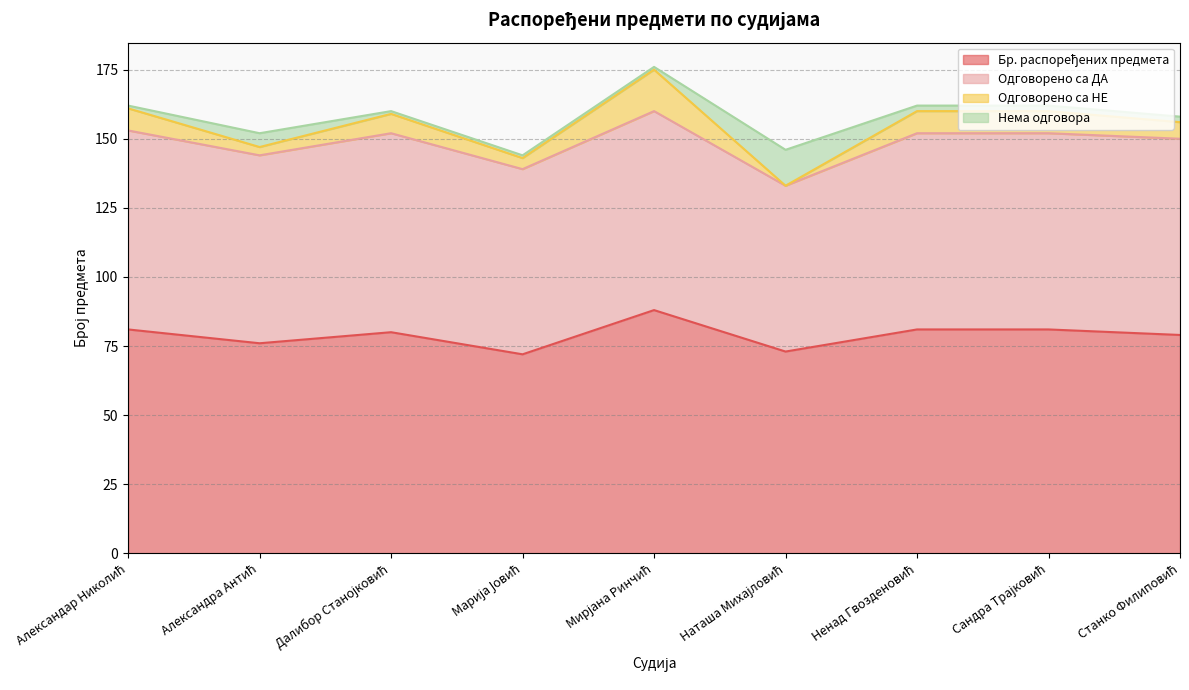

What is the average value of the Одговорено са ДА series?

69